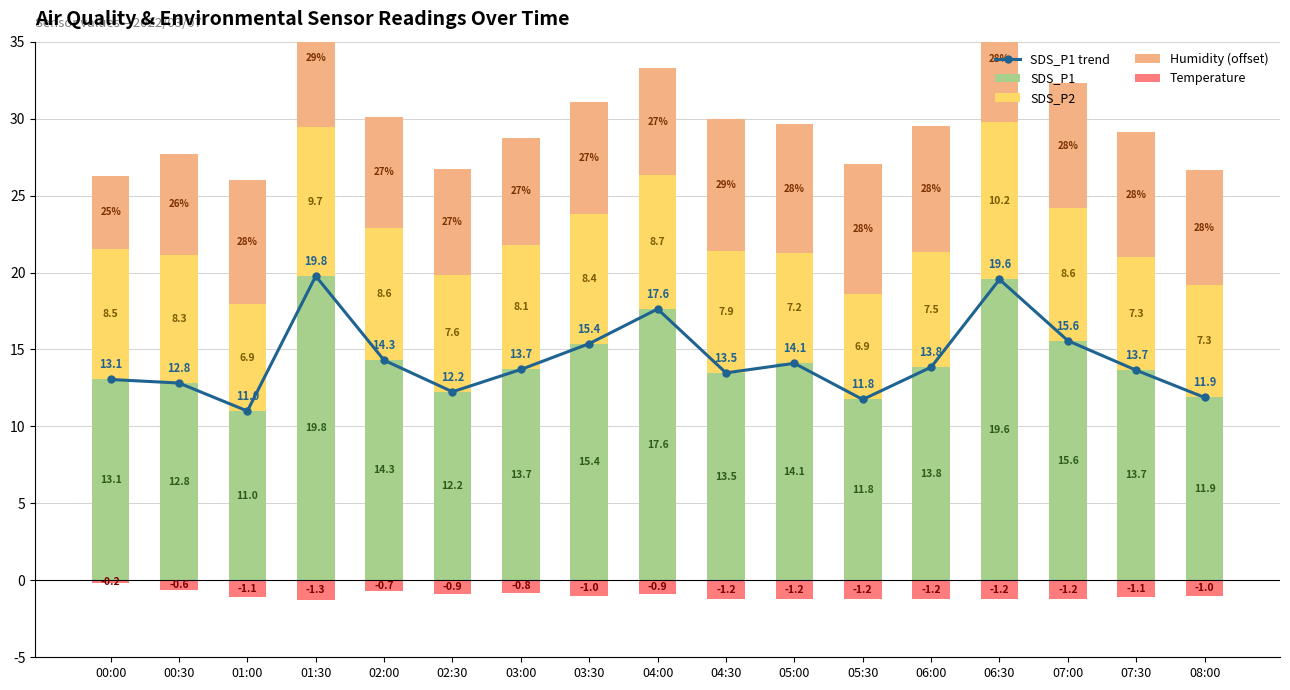

Where does the SDS_P1 trend series first go above 13?

00:00